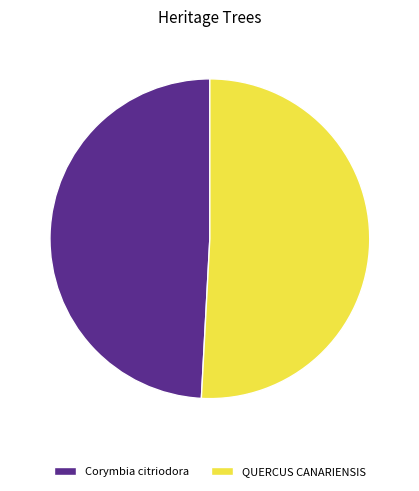

What is the smallest slice in the pie chart?

Corymbia citriodora